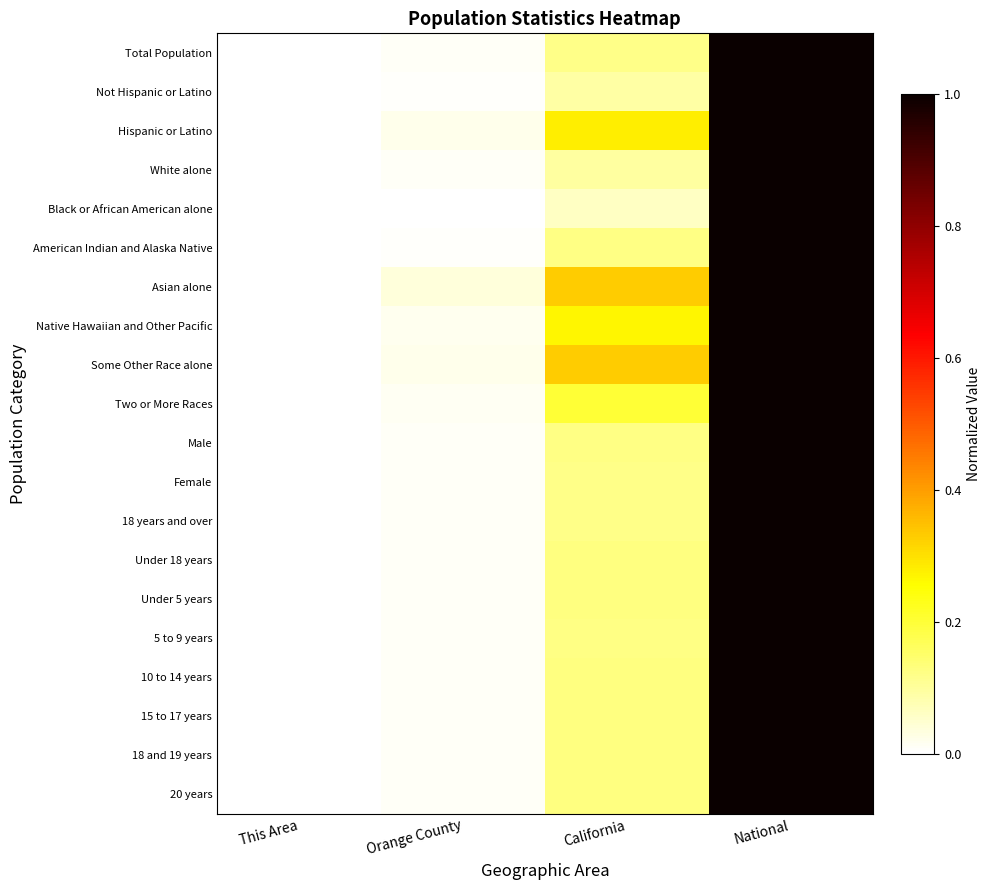

Reading left to right, list all the values displayed in this chart.

Total Population: This Area=0.0	Orange County=0.0	California=0.1	National=1.0
Not Hispanic or Latino: This Area=0.0	Orange County=0.0	California=0.1	National=1.0
Hispanic or Latino: This Area=0.0	Orange County=0.0	California=0.3	National=1.0
White alone: This Area=0.0	Orange County=0.0	California=0.1	National=1.0
Black or African American alone: This Area=0.0	Orange County=0.0	California=0.1	National=1.0
American Indian and Alaska Native: This Area=0.0	Orange County=0.0	California=0.1	National=1.0
Asian alone: This Area=0.0	Orange County=0.0	California=0.3	National=1.0
Native Hawaiian and Other Pacific: This Area=0.0	Orange County=0.0	California=0.3	National=1.0
Some Other Race alone: This Area=0.0	Orange County=0.0	California=0.3	National=1.0
Two or More Races: This Area=0.0	Orange County=0.0	California=0.2	National=1.0
Male: This Area=0.0	Orange County=0.0	California=0.1	National=1.0
Female: This Area=0.0	Orange County=0.0	California=0.1	National=1.0
18 years and over: This Area=0.0	Orange County=0.0	California=0.1	National=1.0
Under 18 years: This Area=0.0	Orange County=0.0	California=0.1	National=1.0
Under 5 years: This Area=0.0	Orange County=0.0	California=0.1	National=1.0
5 to 9 years: This Area=0.0	Orange County=0.0	California=0.1	National=1.0
10 to 14 years: This Area=0.0	Orange County=0.0	California=0.1	National=1.0
15 to 17 years: This Area=0.0	Orange County=0.0	California=0.1	National=1.0
18 and 19 years: This Area=0.0	Orange County=0.0	California=0.1	National=1.0
20 years: This Area=0.0	Orange County=0.0	California=0.1	National=1.0